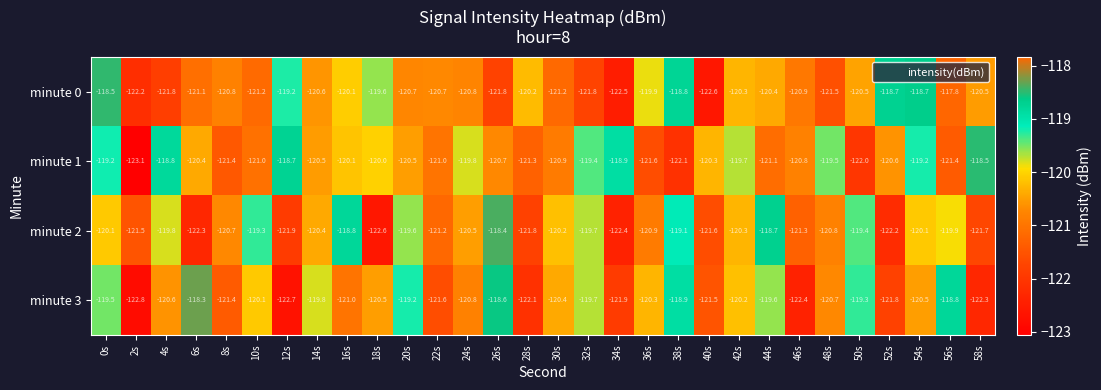

What is the difference between the maximum and minimum values in the minute 1 series?

4.6